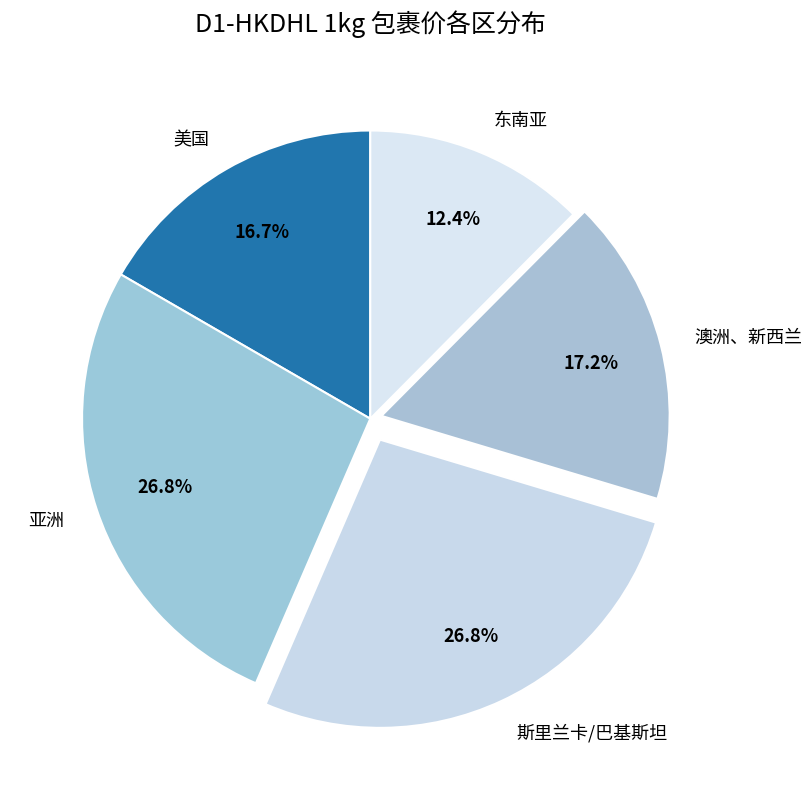

What is the smallest slice in the pie chart?

东南亚